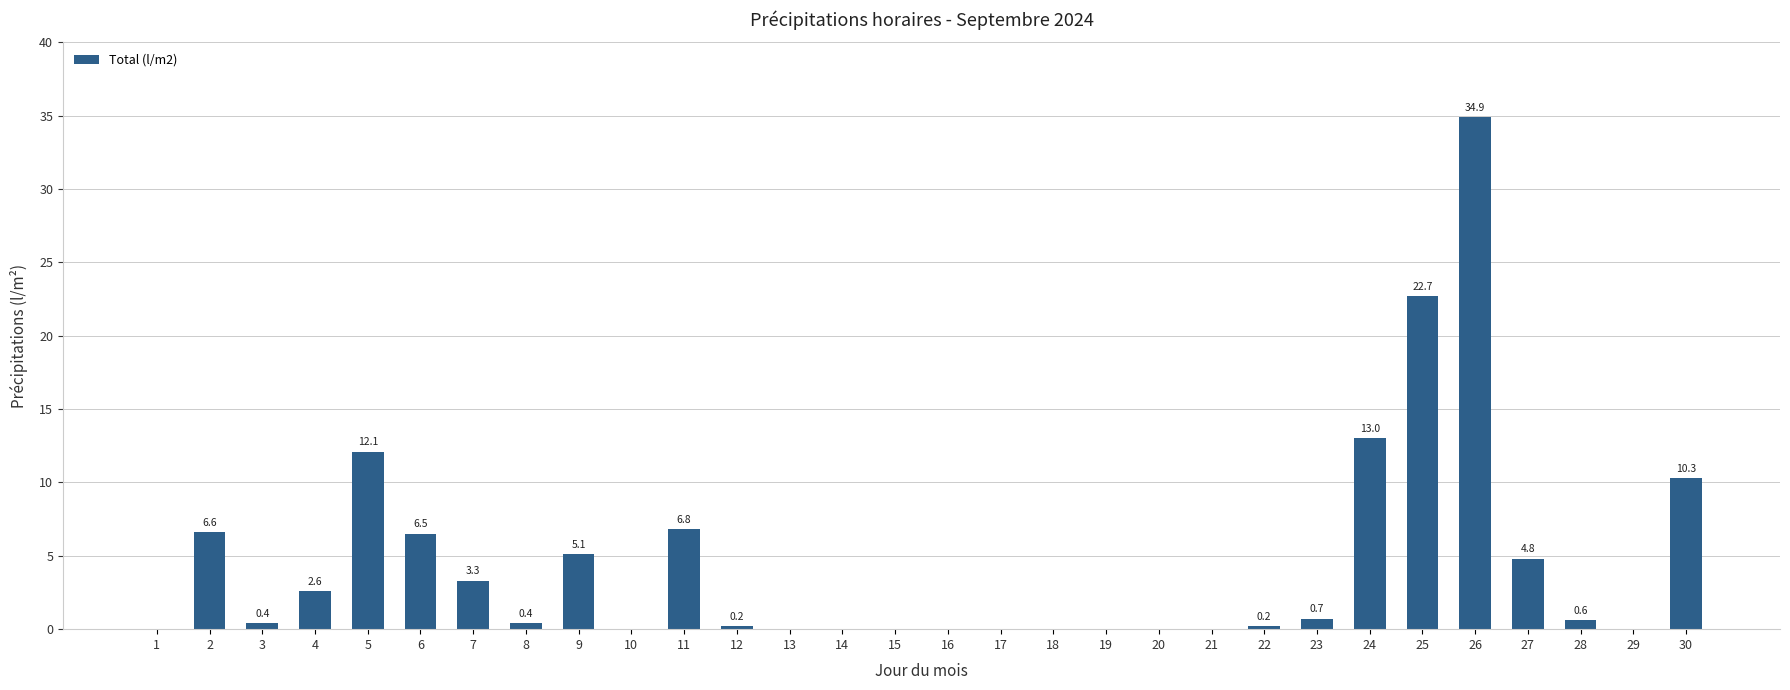

True or false: the data shows 13.0 at 24.

True